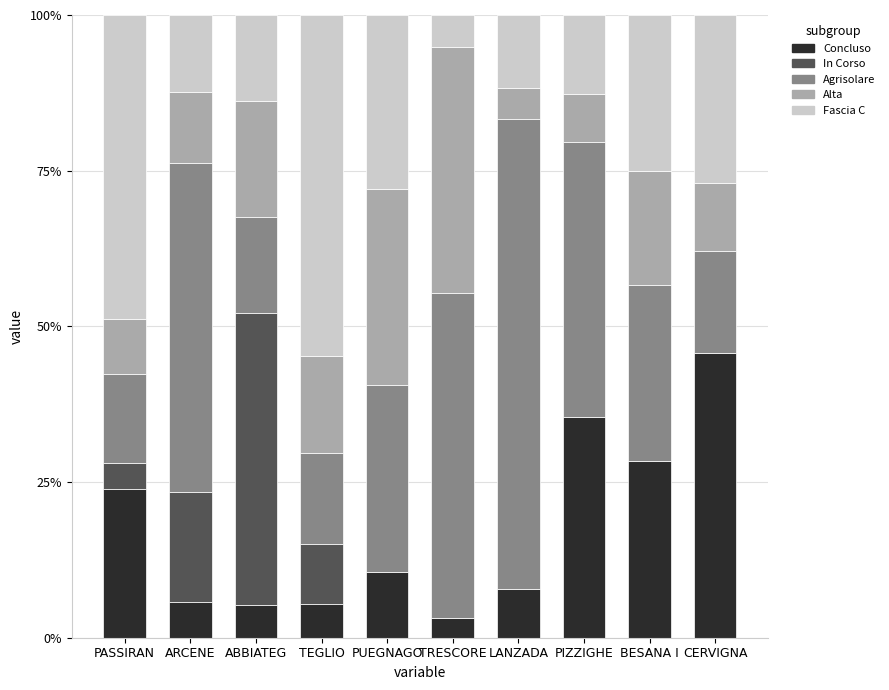

What is the total value across all series at PASSIRAN?

100.0